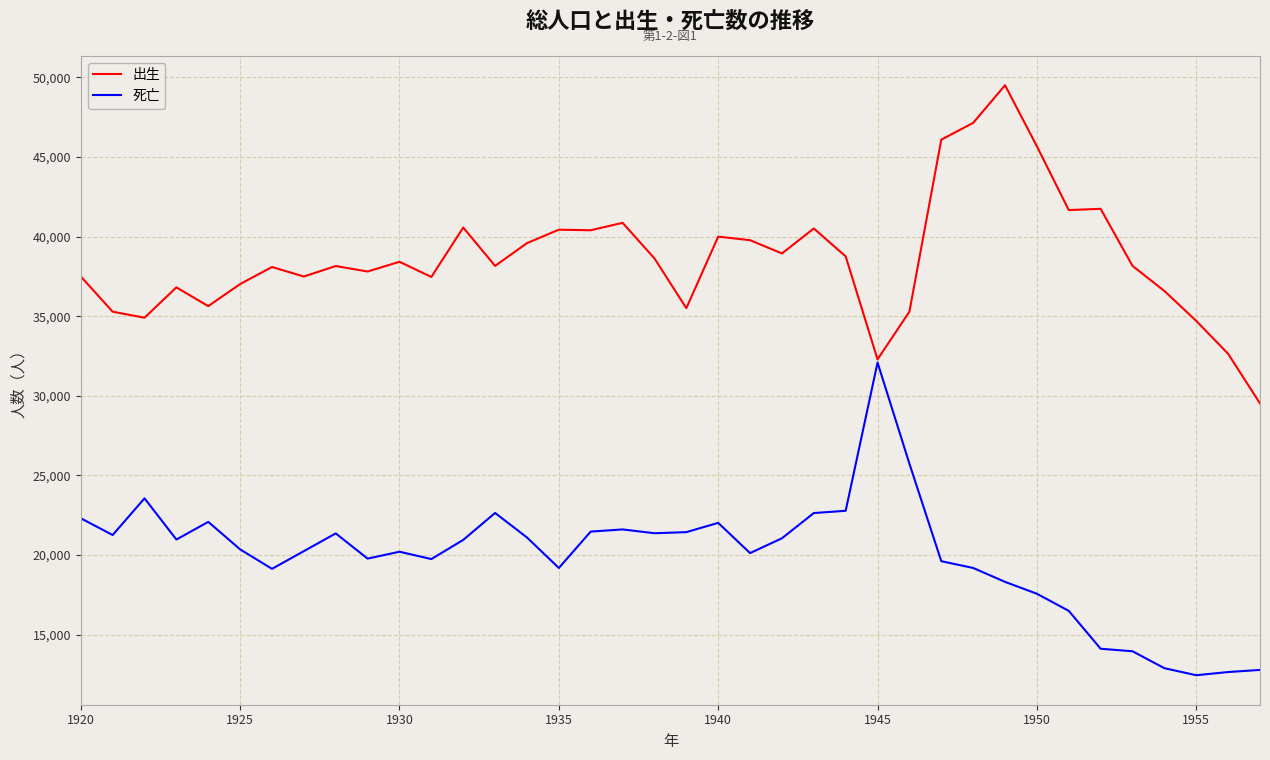

What is the minimum value for 死亡?

12461